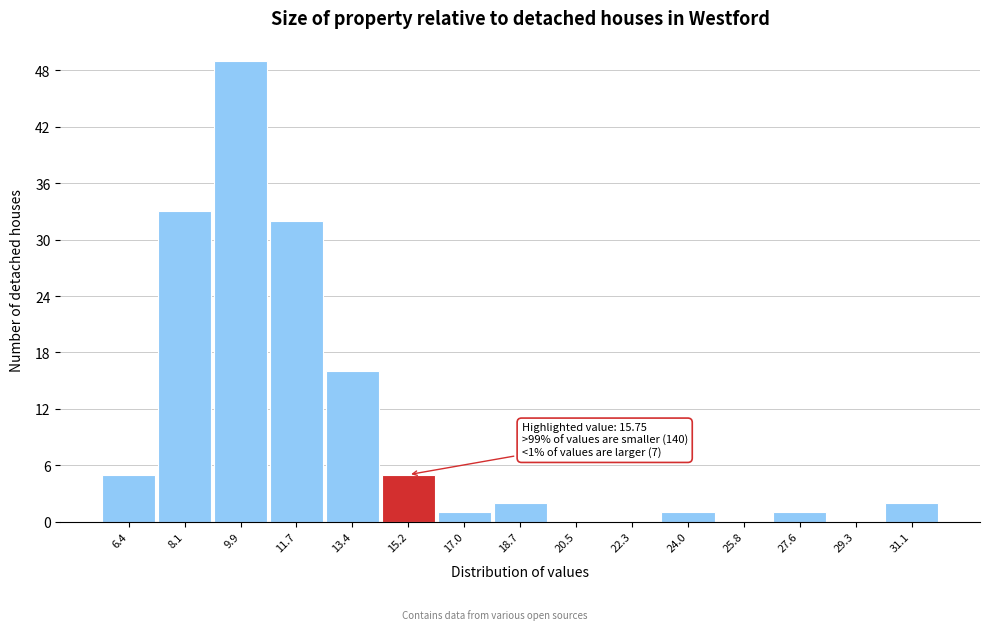

Reading left to right, list all the values displayed in this chart.

6.4=5	8.1=33	9.9=49	11.7=32	13.4=16	15.2=5	17.0=1	18.7=2	20.5=0	22.3=0	24.0=1	25.8=0	27.6=1	29.3=0	31.1=2